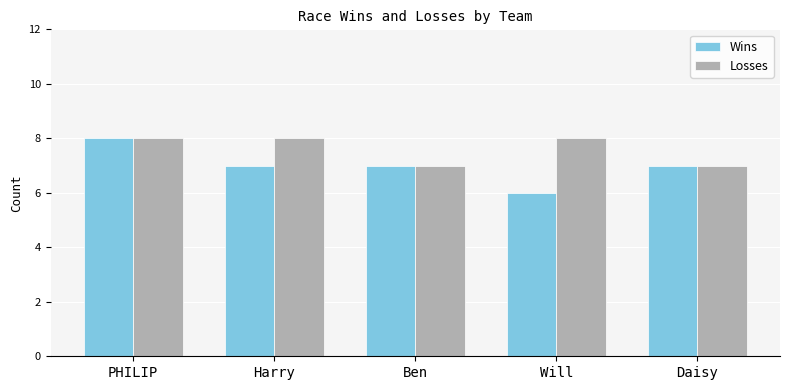

What is the value of the Losses bar at the 4th from the left?

8